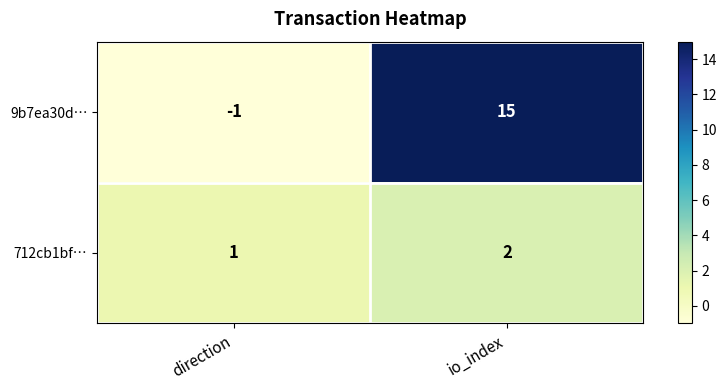

What is the sum of all 9b7ea30d… values?

14